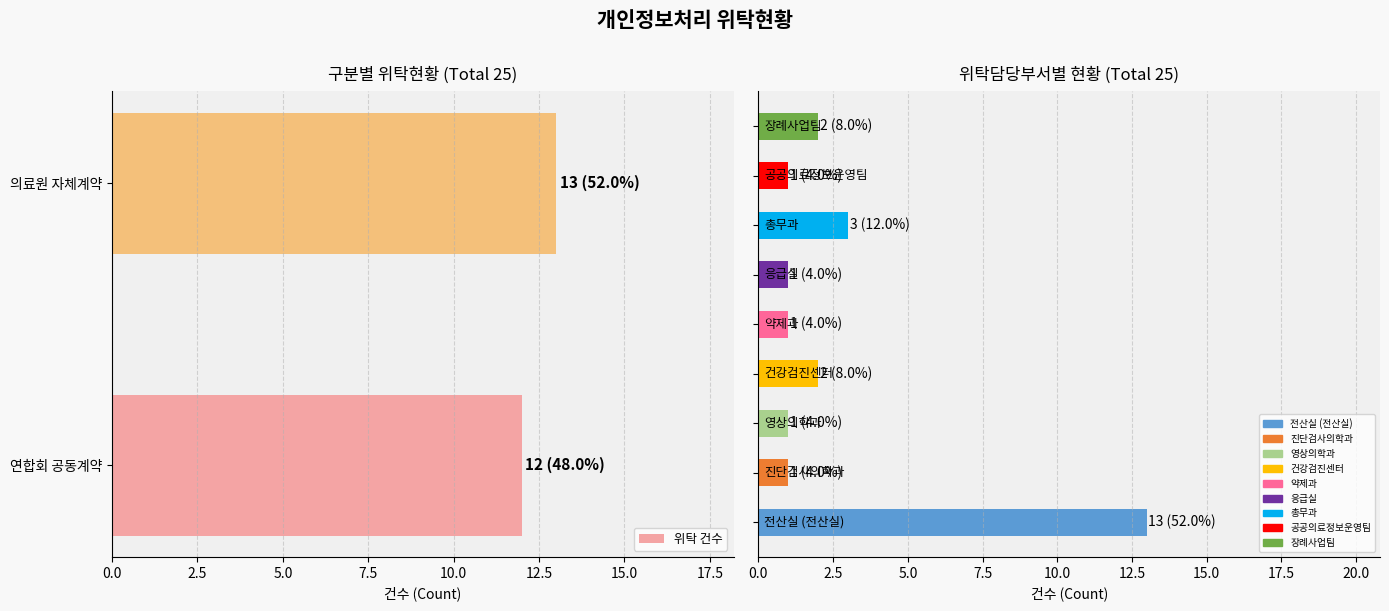

Which has a higher value, 의료원 자체계약 or 연합회 공동계약?

의료원 자체계약